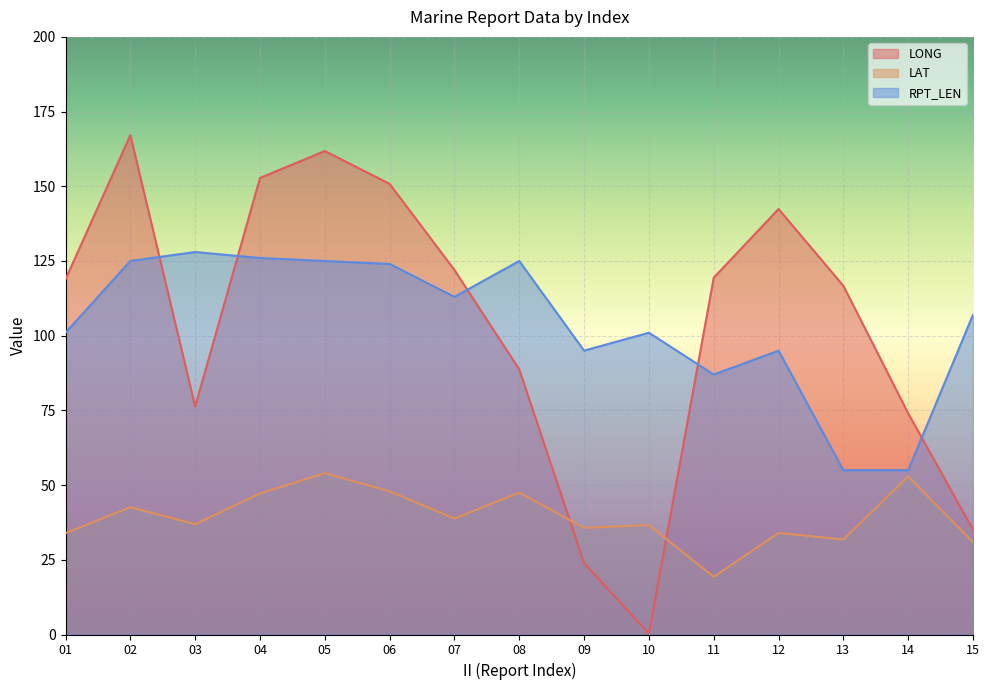

How many interior local valleys does the LAT series have?

5